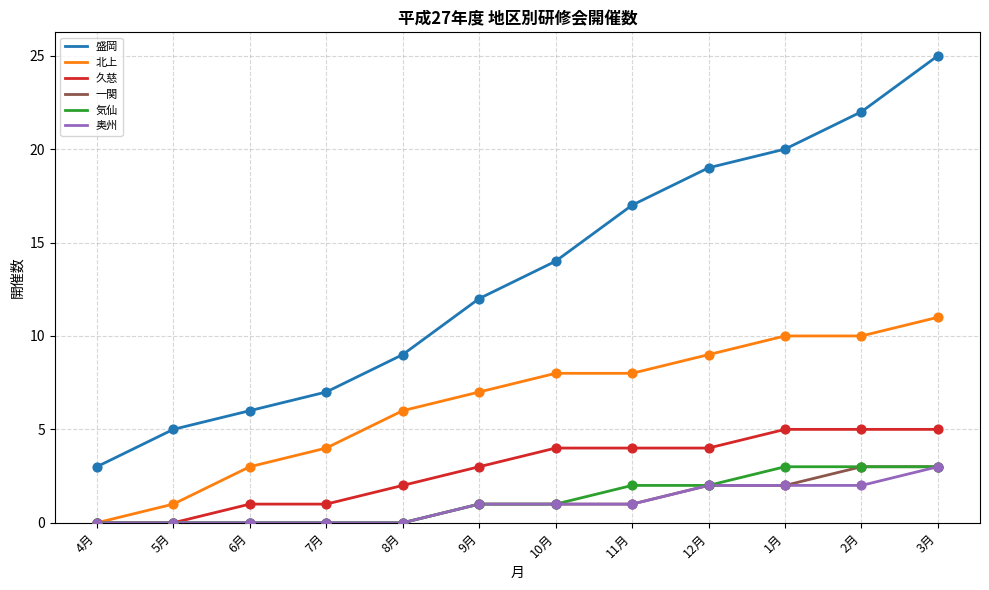

At which category is the sum across all series the highest?

3月